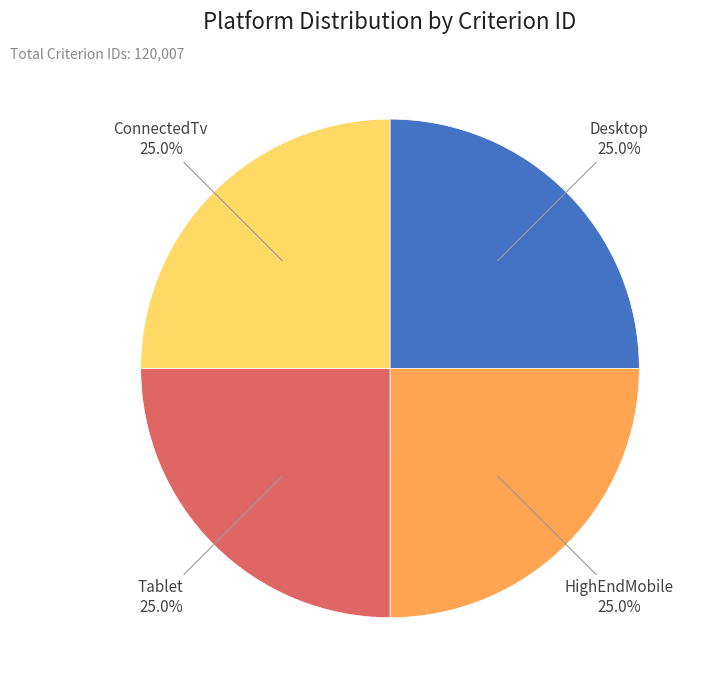

How many segments does this pie chart have?

4